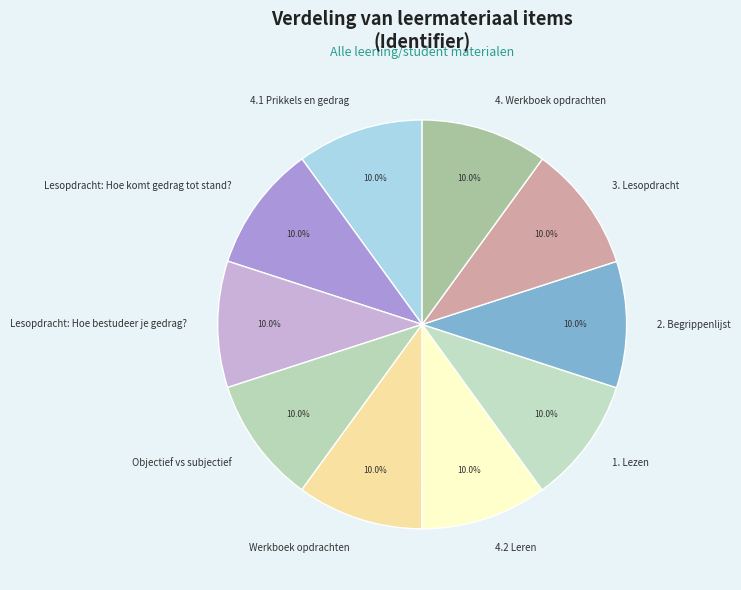

How many segments does this pie chart have?

10